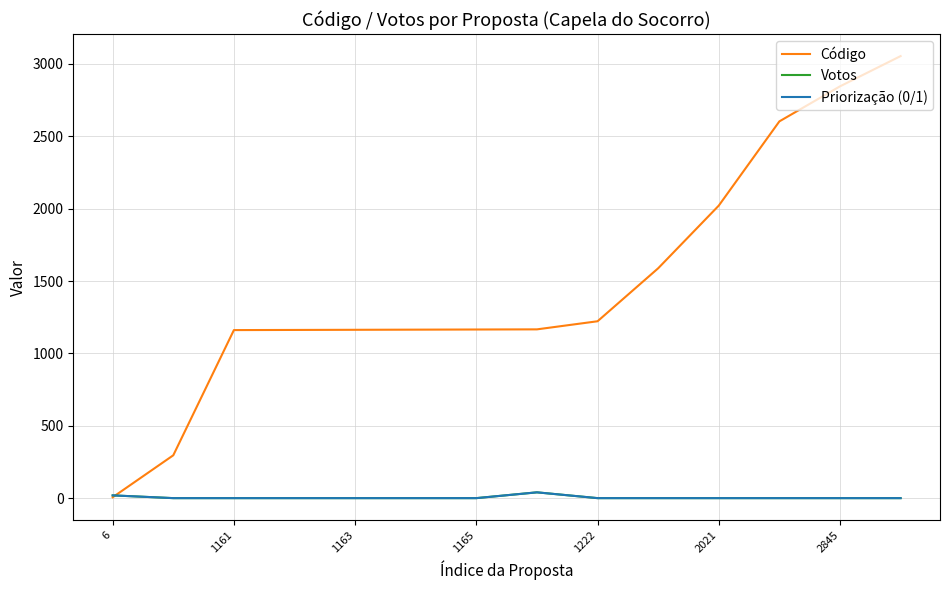

True or false: Votos has more than 2 interior local peaks.

False